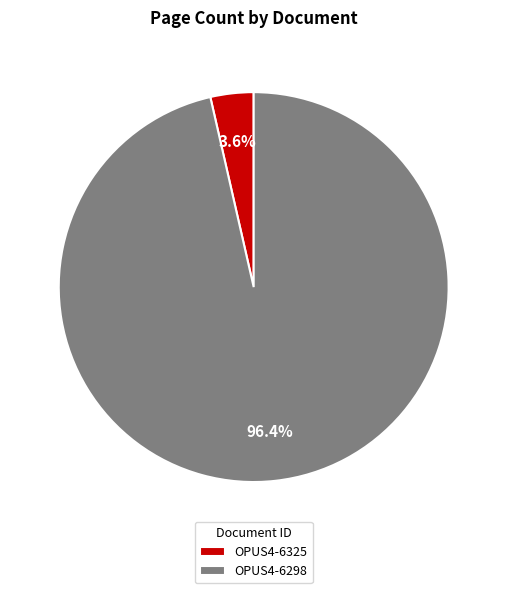

The OPUS4-6325 slice represents 4% of the pie. True or false?

True